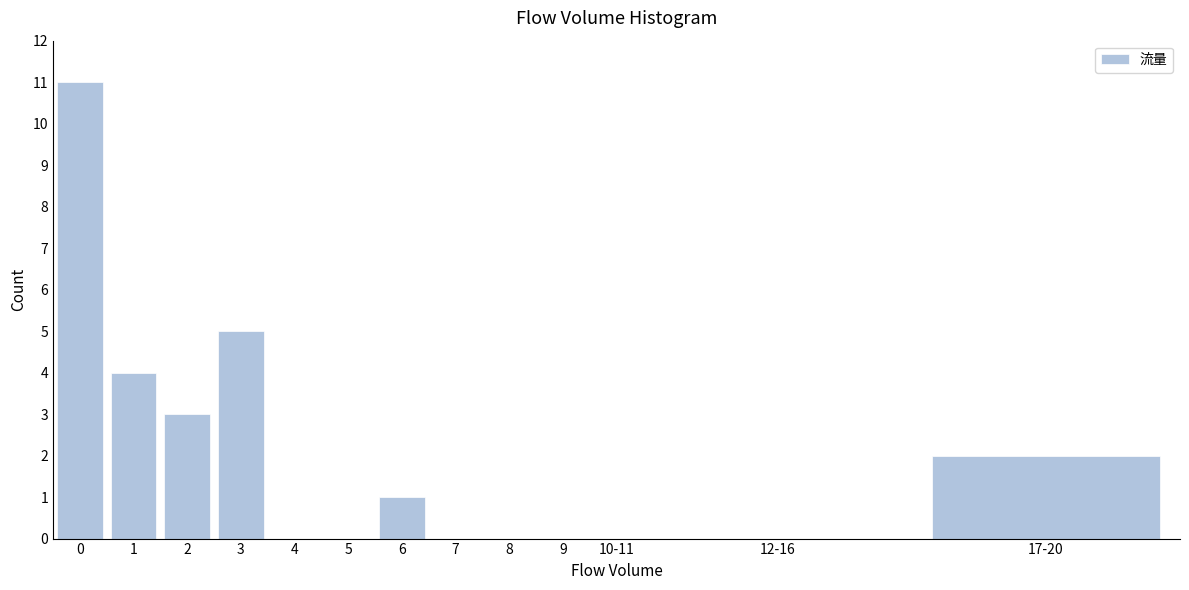

Reading left to right, transcribe all the data shown in this chart.

0=11	1=4	2=3	3=5	4=0	5=0	6=1	7=0	8=0	9=0	10-11=0	12-16=0	17-20=2